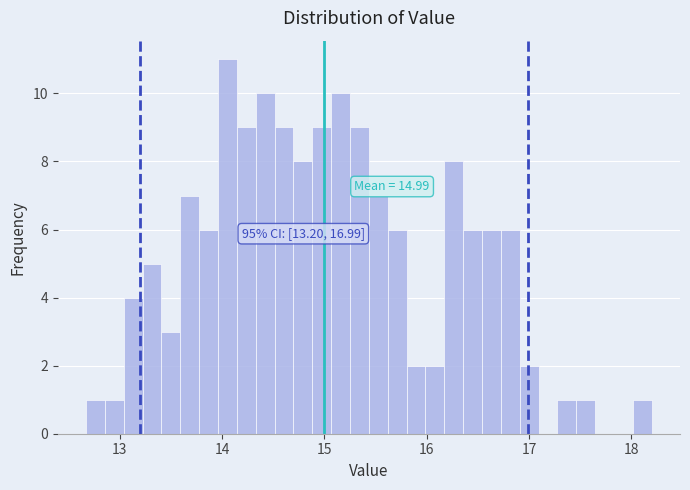

Around what value on the x-axis is the tallest bar? Give the approximate position of its centre, as read against the axis.

14.1